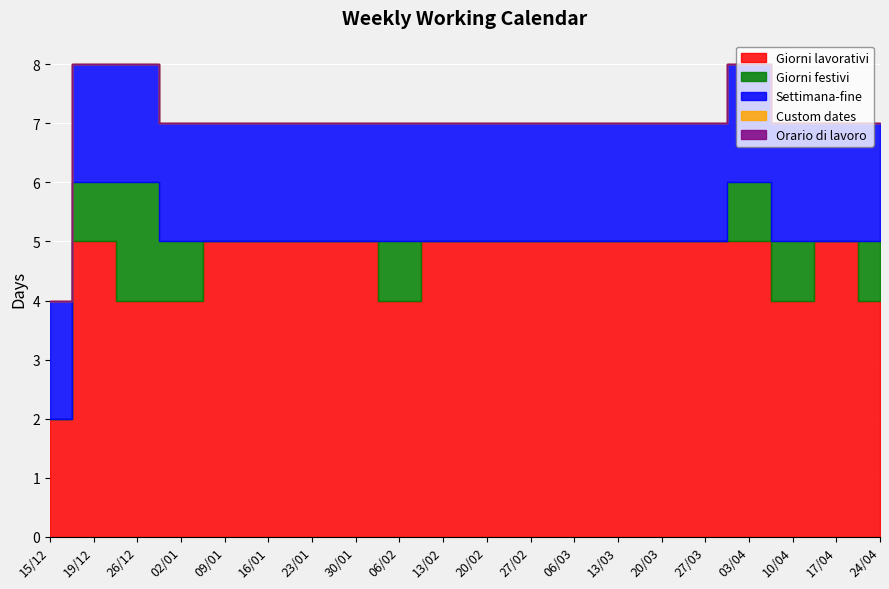

The Orario di lavoro series shows 0 at 27/03. True or false?

True